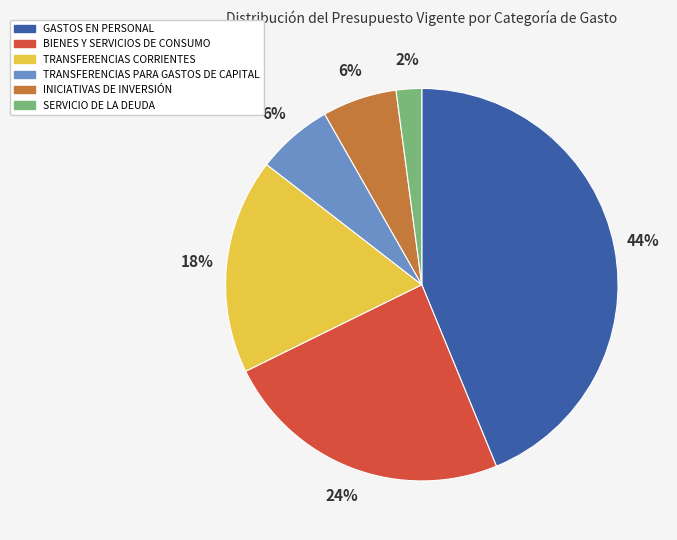

Between SERVICIO DE LA DEUDA and BIENES Y SERVICIOS DE CONSUMO, which is larger?

BIENES Y SERVICIOS DE CONSUMO